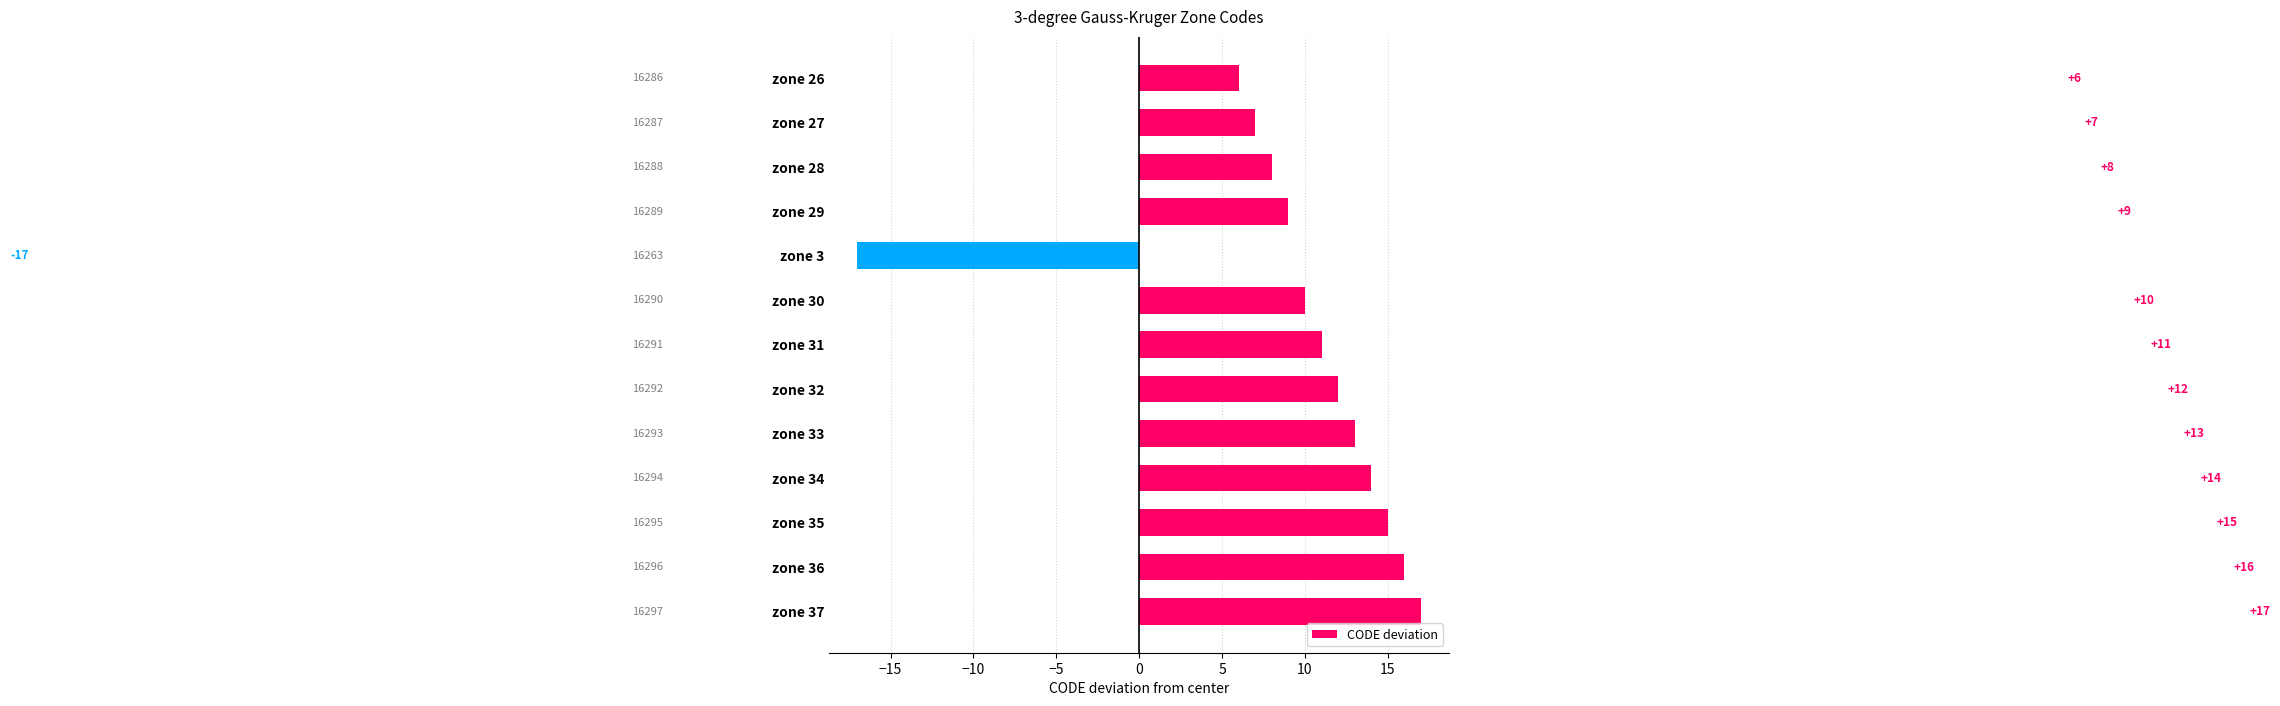

Reading top to bottom, list all the values displayed in this chart.

zone 26=6	zone 27=7	zone 28=8	zone 29=9	zone 3=-17	zone 30=10	zone 31=11	zone 32=12	zone 33=13	zone 34=14	zone 35=15	zone 36=16	zone 37=17